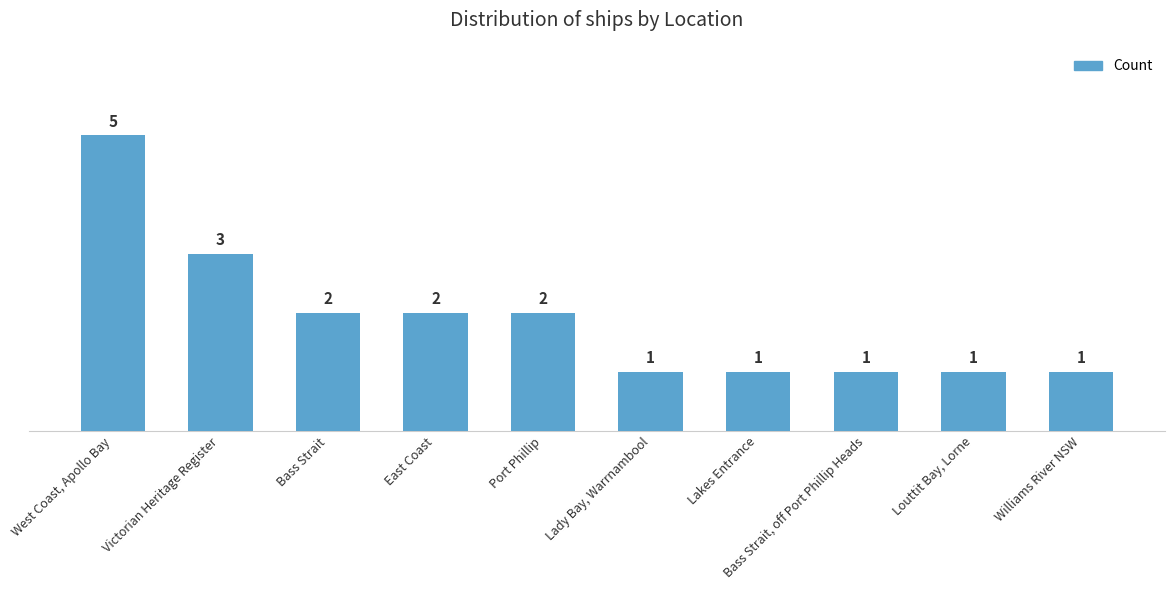

Reading right to left, transcribe all the data shown in this chart.

Williams River NSW=1	Louttit Bay, Lorne=1	Bass Strait, off Port Phillip Heads=1	Lakes Entrance=1	Lady Bay, Warrnambool=1	Port Phillip=2	East Coast=2	Bass Strait=2	Victorian Heritage Register=3	West Coast, Apollo Bay=5